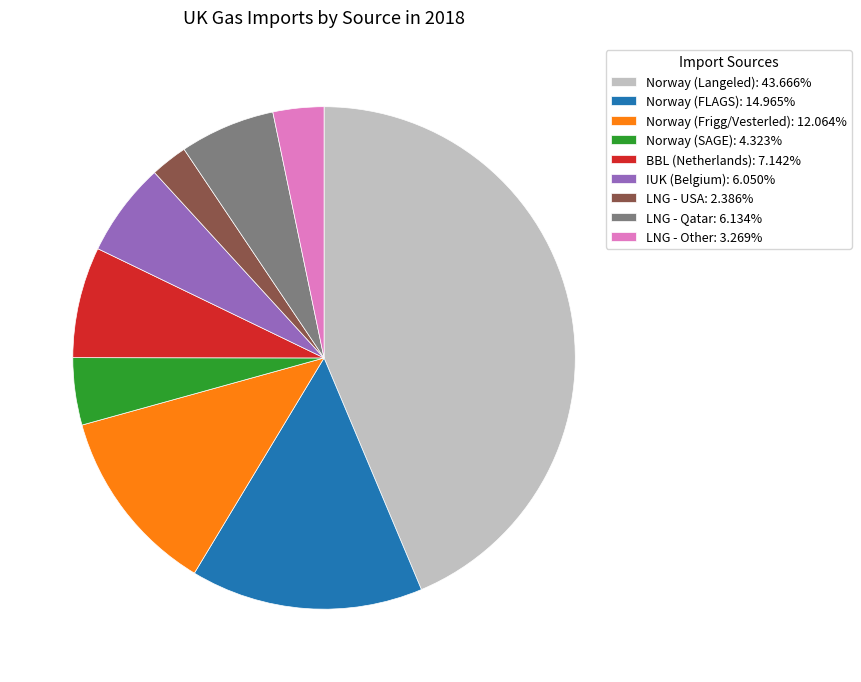

Is BBL (Netherlands) the majority of the pie?

No